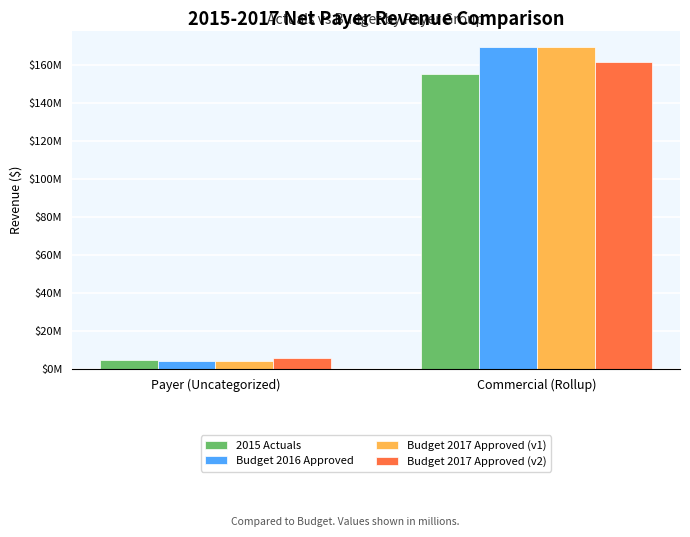

Where is Budget 2017 Approved (v1) nearest to the value 86928321?

Payer (Uncategorized)